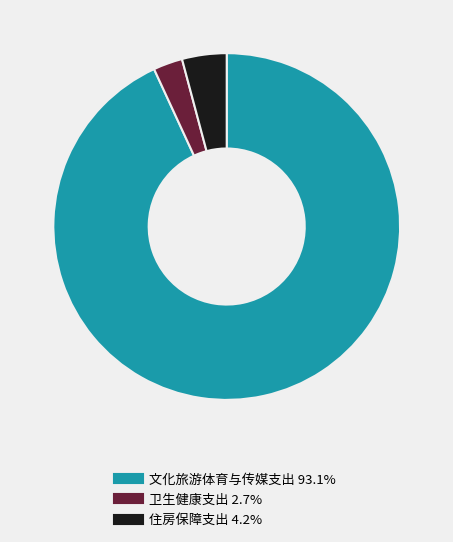

Approximately how many times larger is the value at 文化旅游体育与传媒支出 compared to 卫生健康支出?

34.1